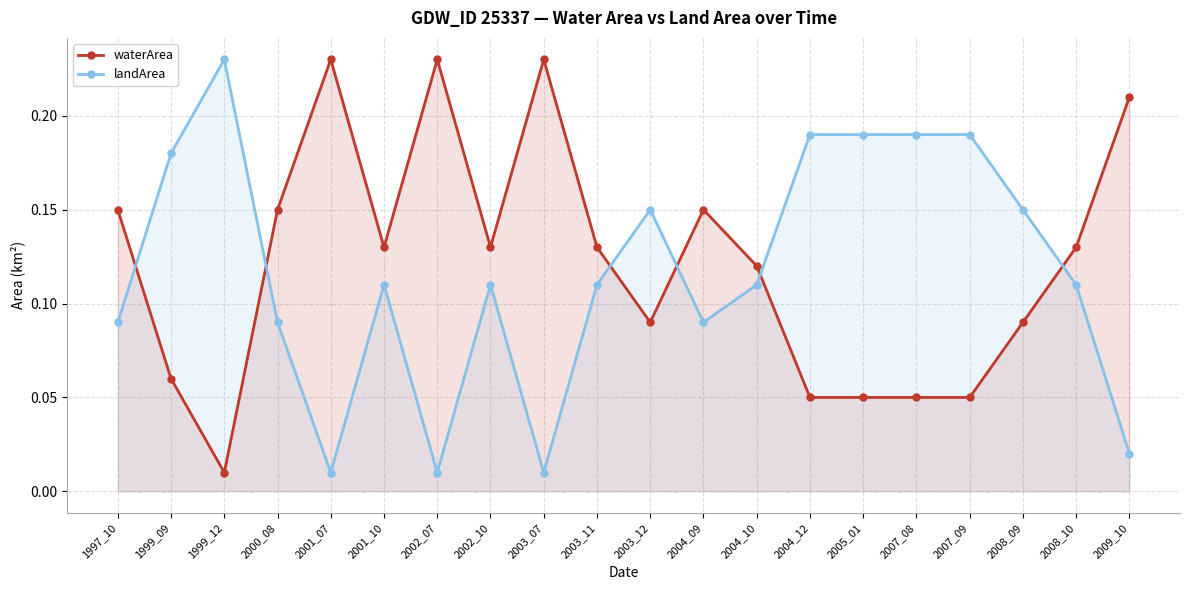

At how many categories does at least one series exceed 0?

20